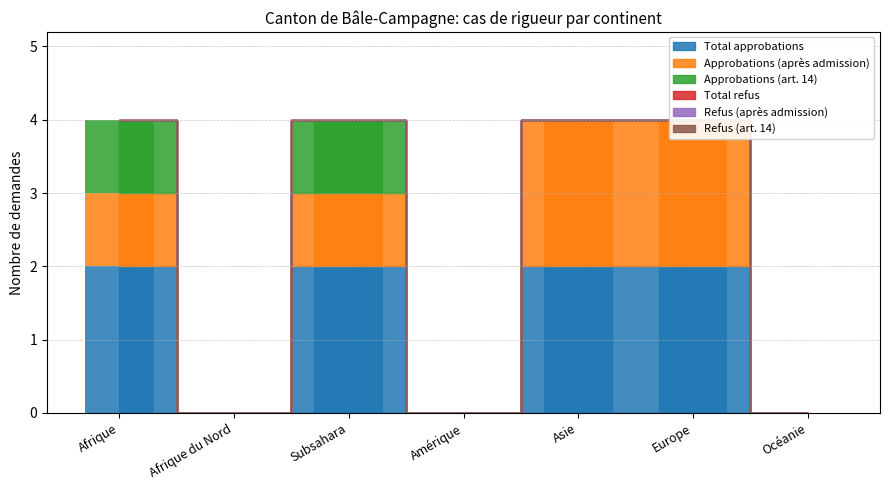

Which series has the widest spread of values?

Total approbations